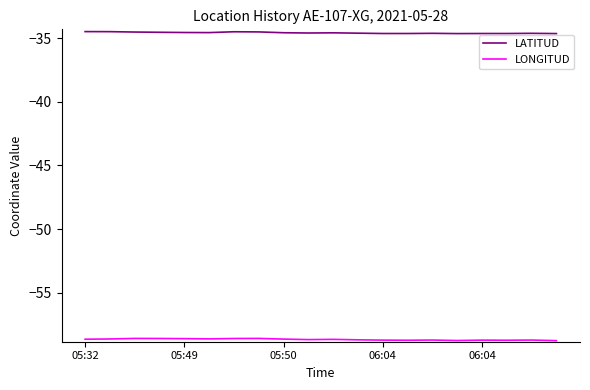

List the series in order of their peak value, lowest first.

LONGITUD, LATITUD